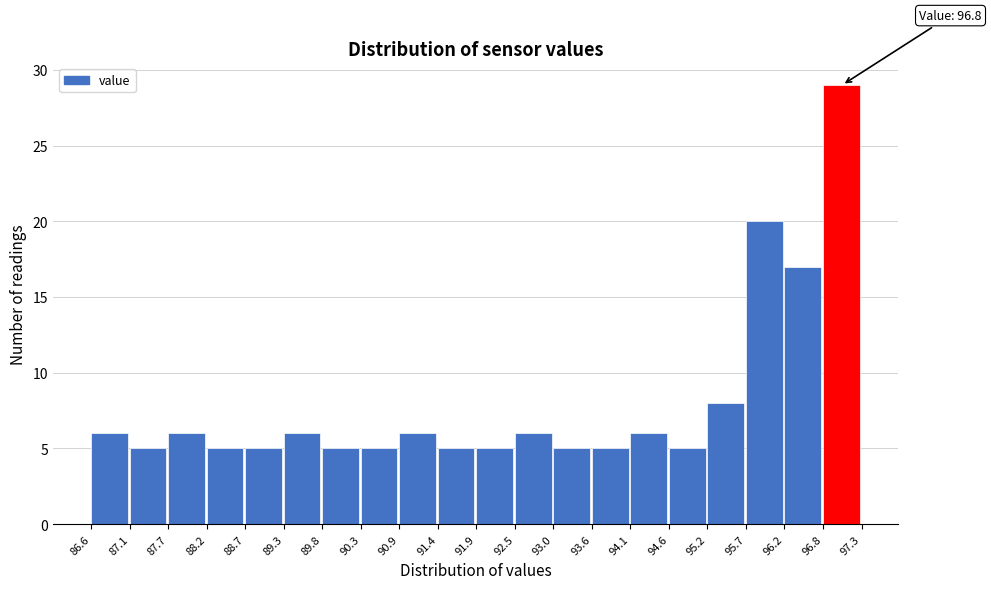

Over which range of the x-axis is the bar tallest?

96.8 to 97.3